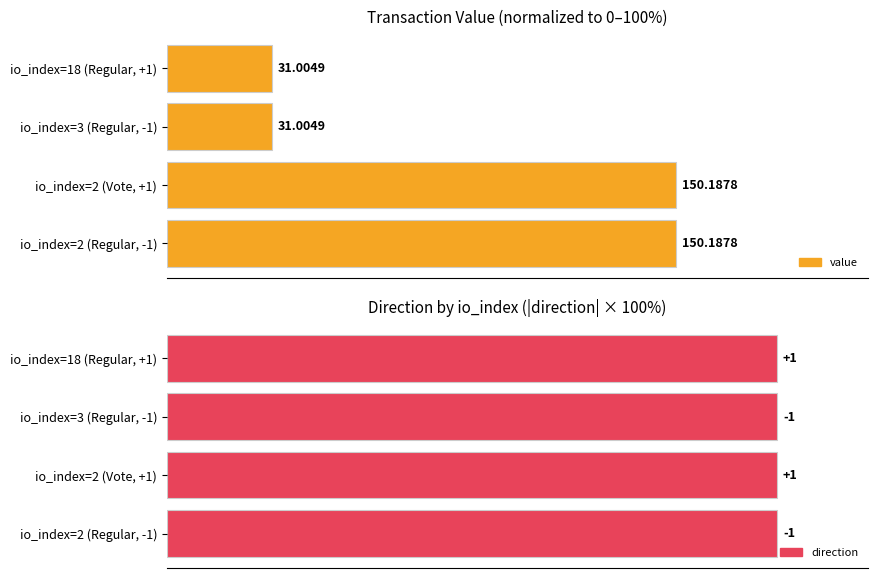

Does the chart contain stacked bars?

No